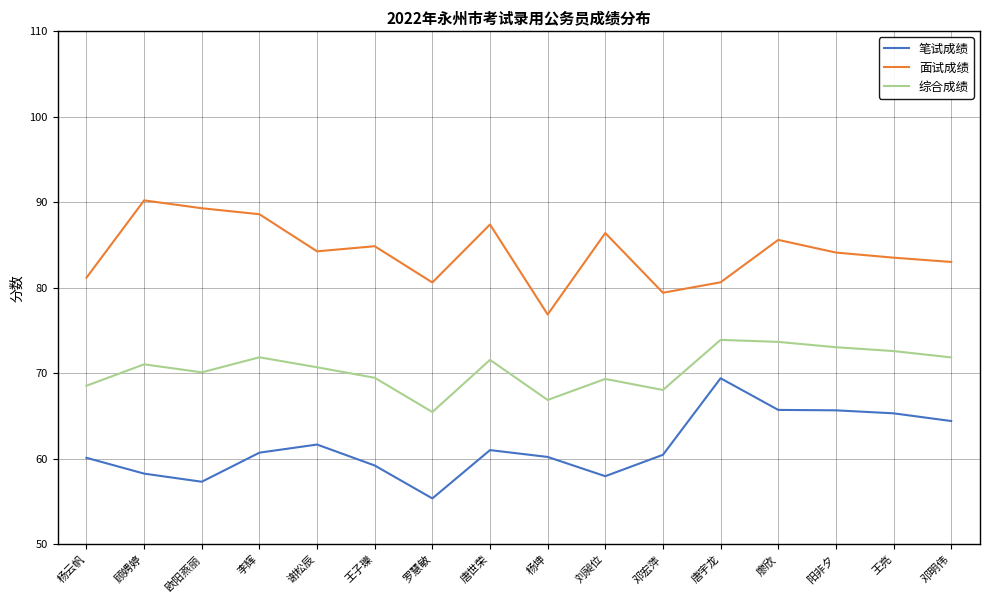

What position from the right is 邓宏萍?

6